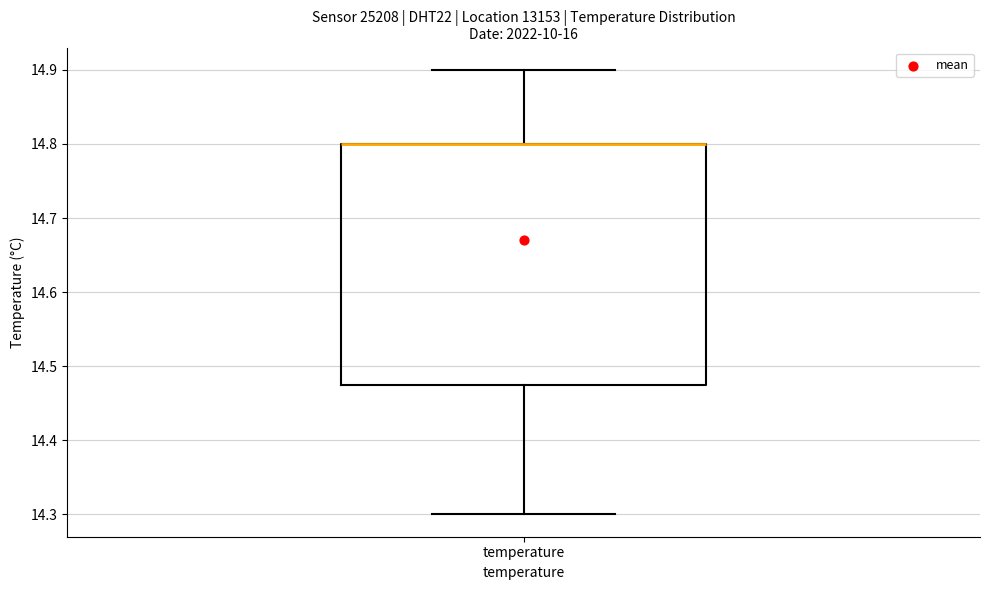

Where does the lower whisker of the box for temperature end on the y-axis? The values are not printed on the chart, so give them approximately, as read against the axis.

14.30